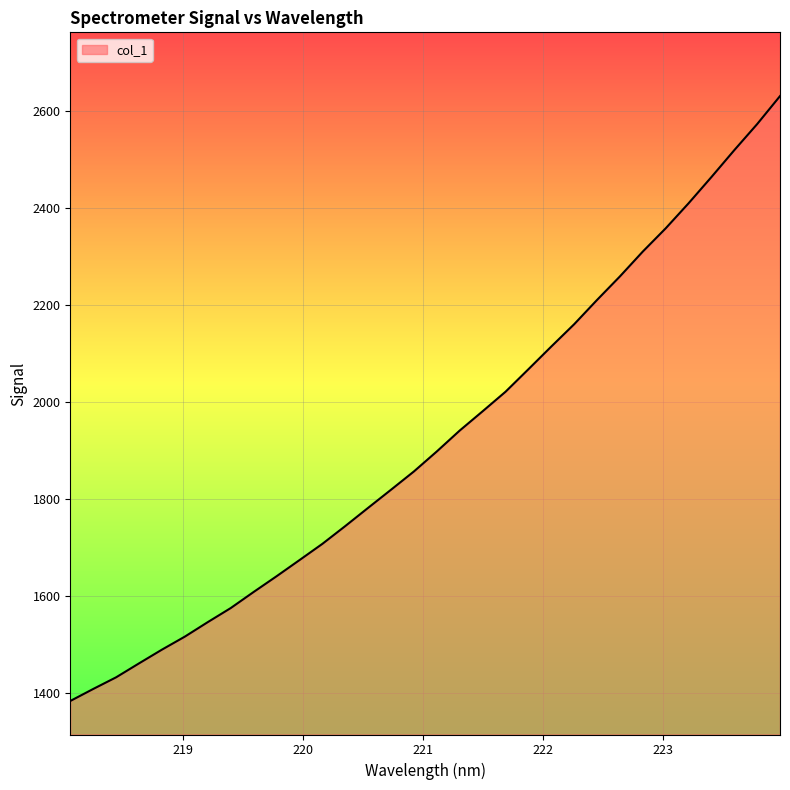

What is the minimum value shown in the chart?

1383.0